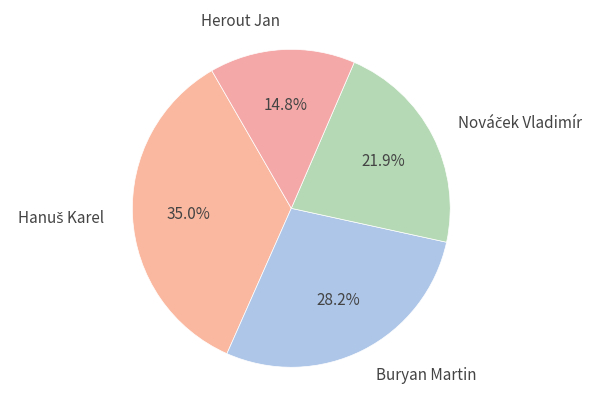

To the nearest percent, what portion does Herout Jan represent?

15%